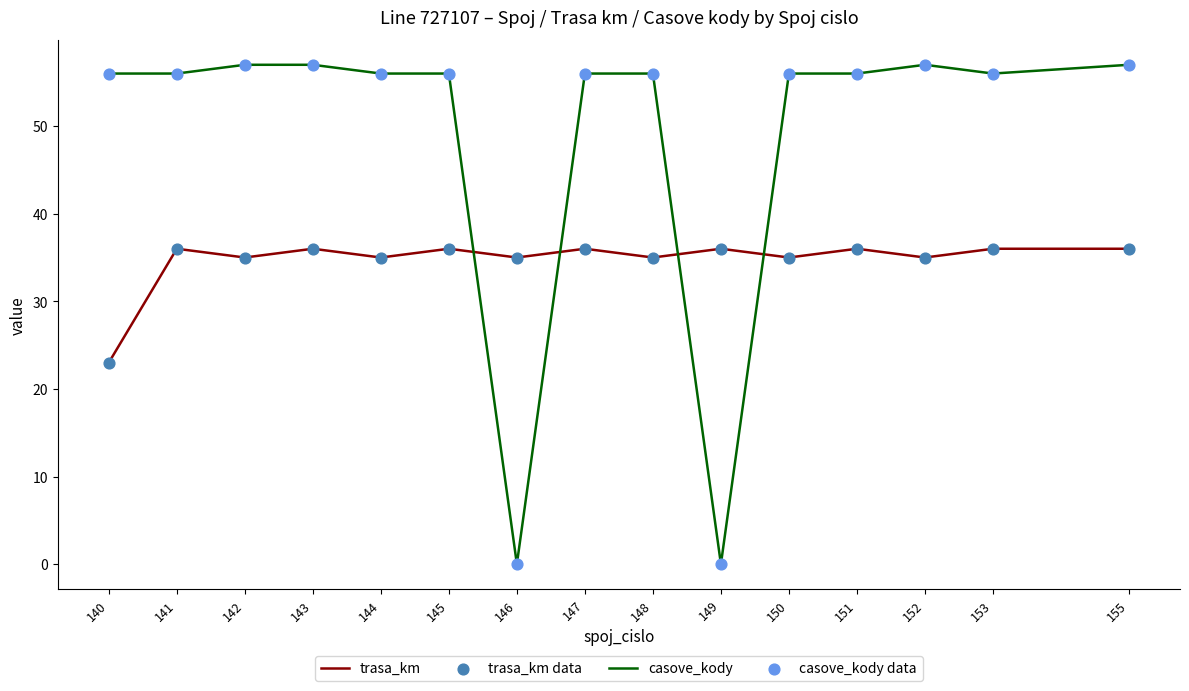

At which label does trasa_km reach its minimum?

140